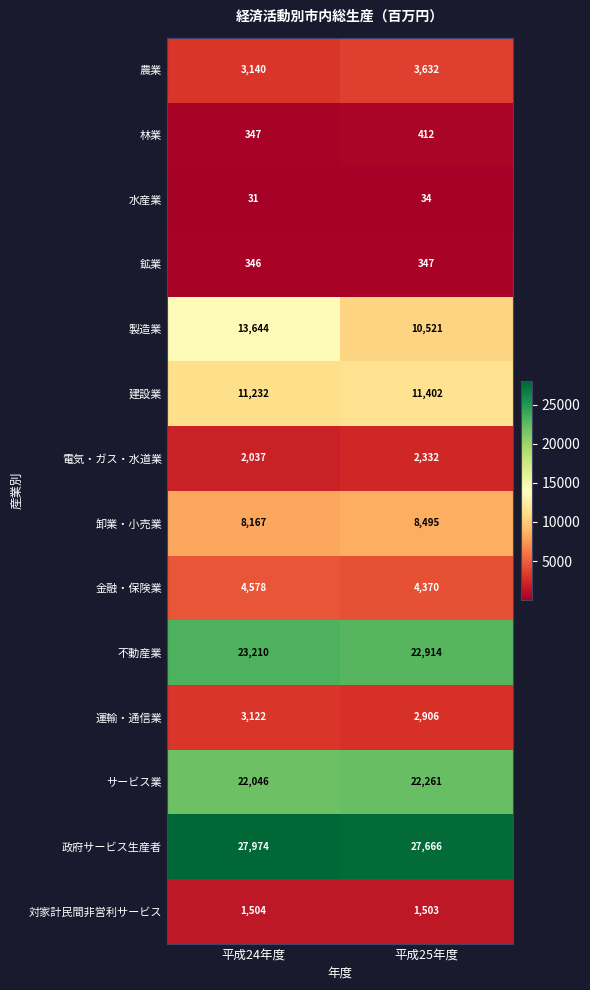

What is the difference between the maximum and minimum values in the 不動産業 series?

296